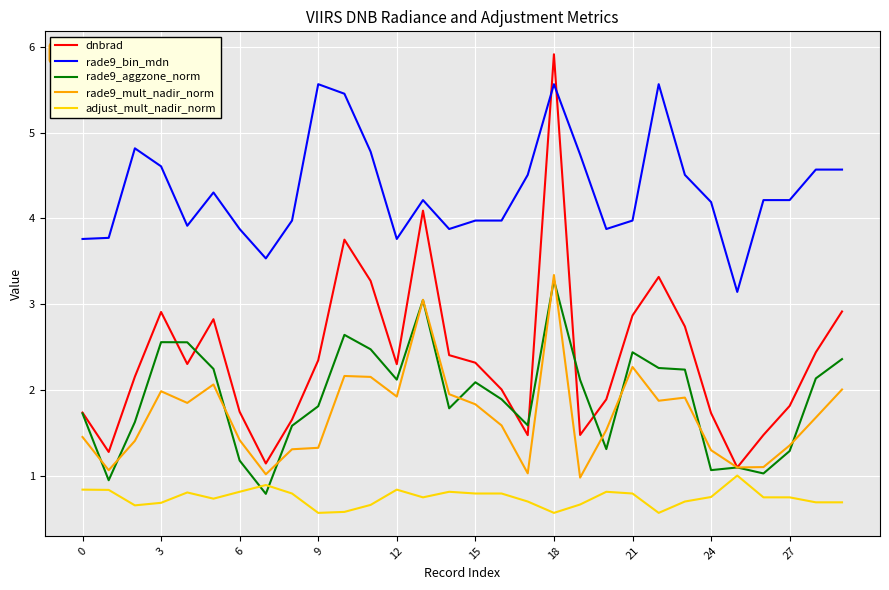

Which series has the widest spread of values?

dnbrad